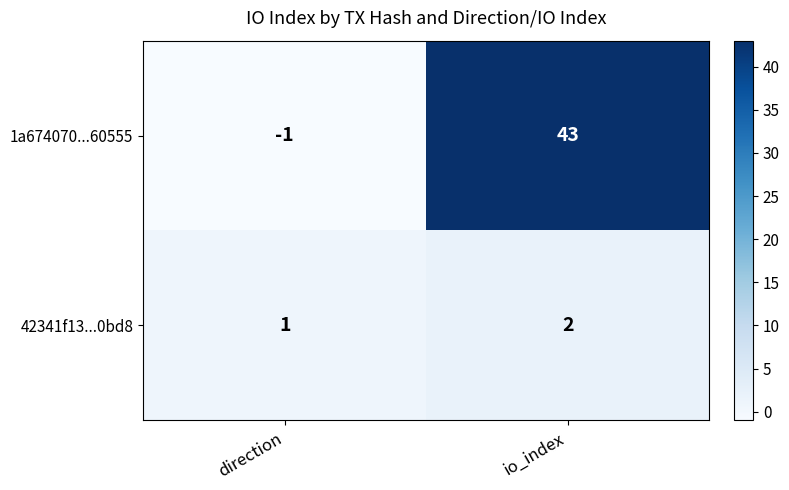

Reading right to left, list all the values displayed in this chart.

1a674070...60555: io_index=43	direction=-1
42341f13...0bd8: io_index=2	direction=1